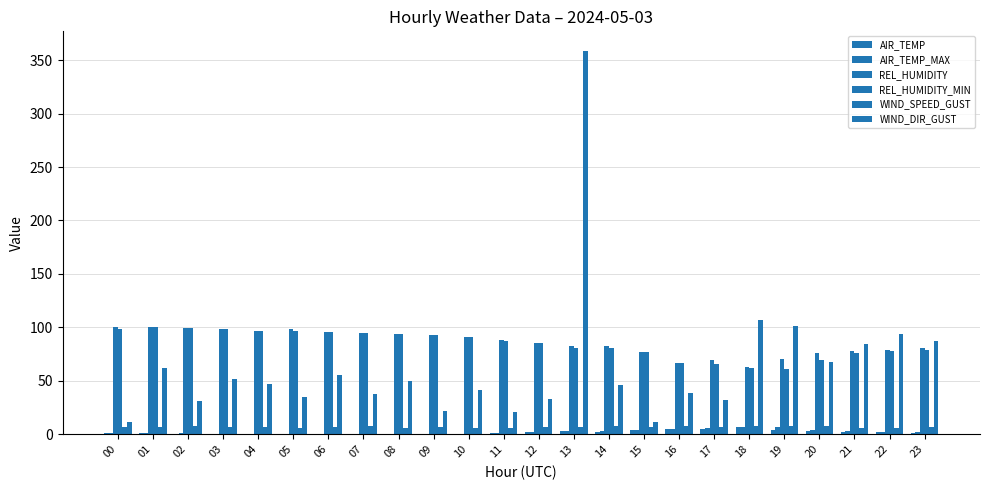

Count the number of categories in the chart.

24